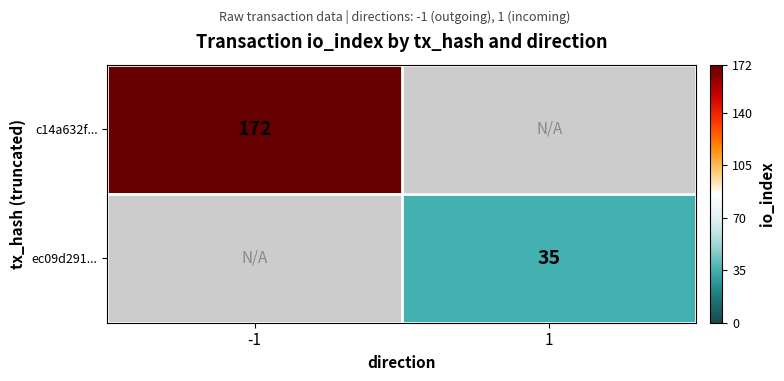

At which category does the chart reach its minimum across all series?

1